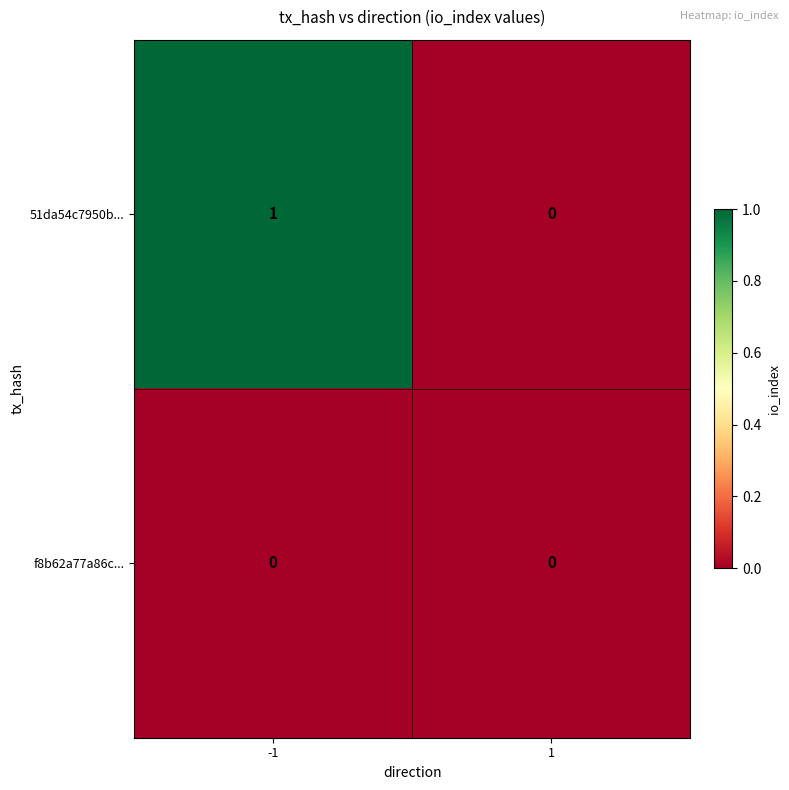

At -1, list the series in order from smallest to largest.

f8b62a77a86c..., 51da54c7950b...